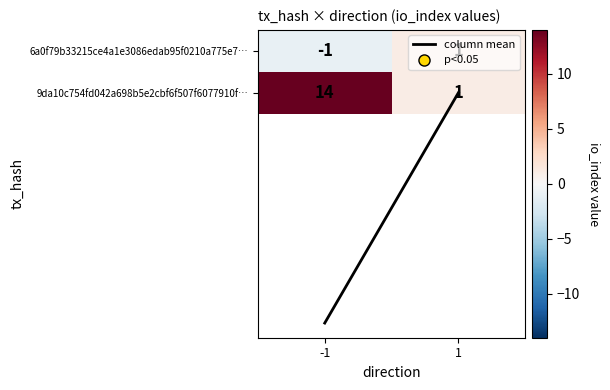

Which series changed the most between -1 and 1?

9da10c754fd042a698b5e2cbf6f507f6077910f…